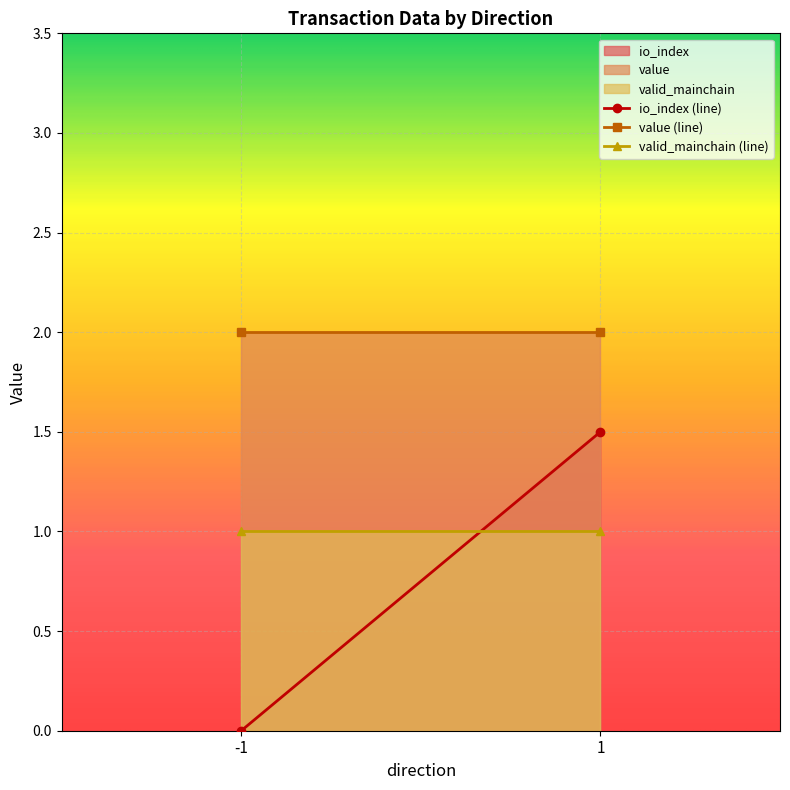

What is the sum of the value values at 1 and 1?

4.0